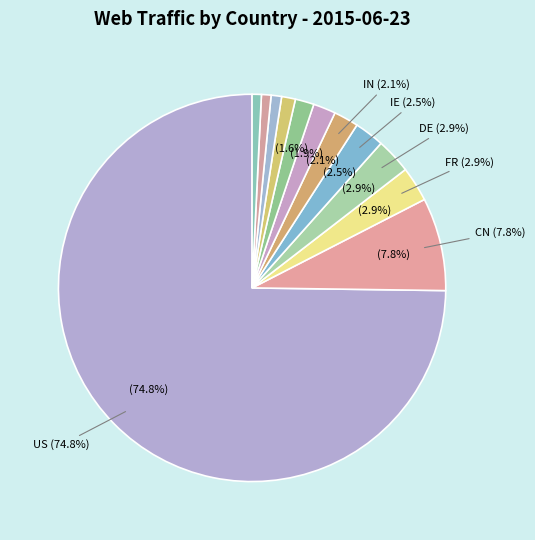

To the nearest percent, what is the average slice percentage?

8%